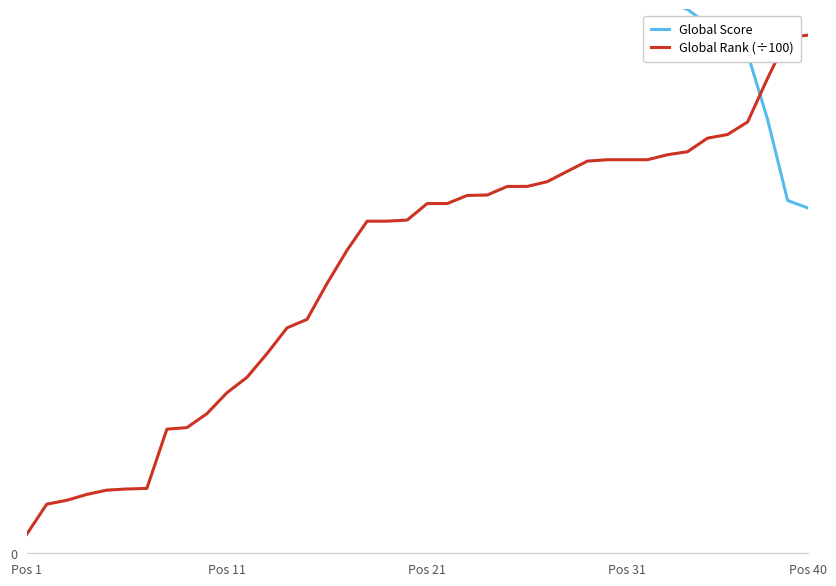

True or false: Global Rank (÷100) and Global Score intersect in this chart.

True